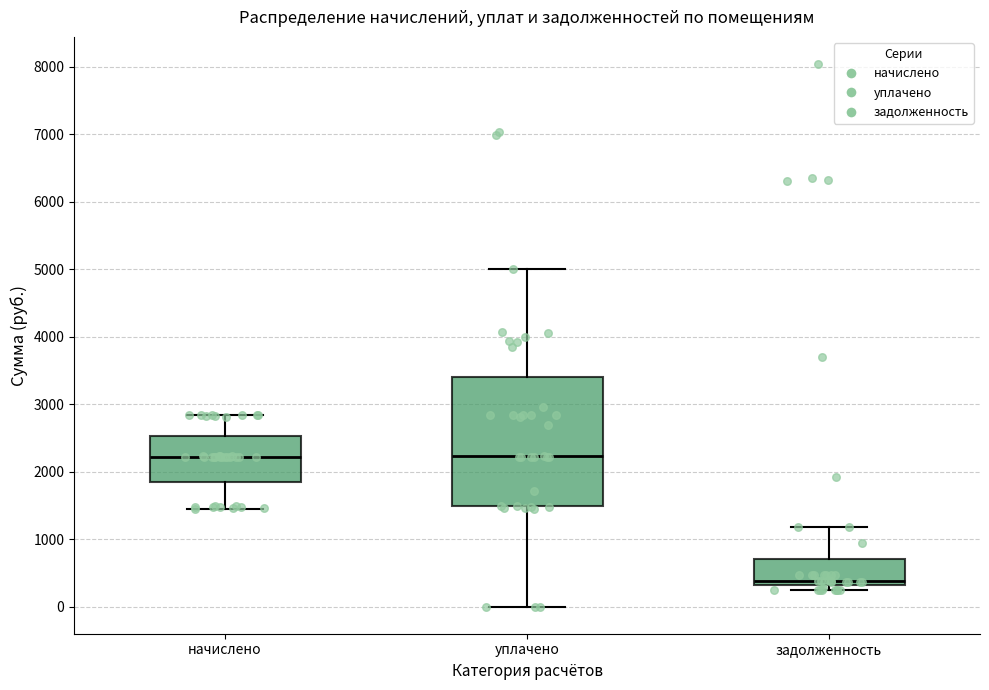

Reading left to right, transcribe this box plot: for each box, give where its median line is, the range the box spans, and where its two whiskers end, as read against the y-axis. The values are not printed on the chart, so give them approximately, as read against the axis.

начислено: median 2200, box 1900 to 2500, whiskers 1400 to 2800
уплачено: median 2200, box 1500 to 3400, whiskers 0 to 5000
задолженность: median 400, box 300 to 700, whiskers 200 to 1200